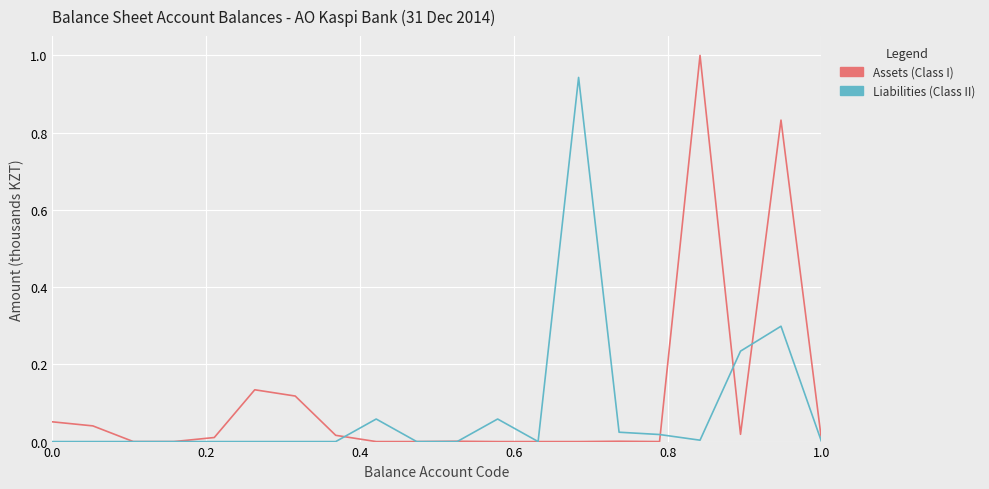

Which series has the largest range (max minus min)?

Assets (Class I)